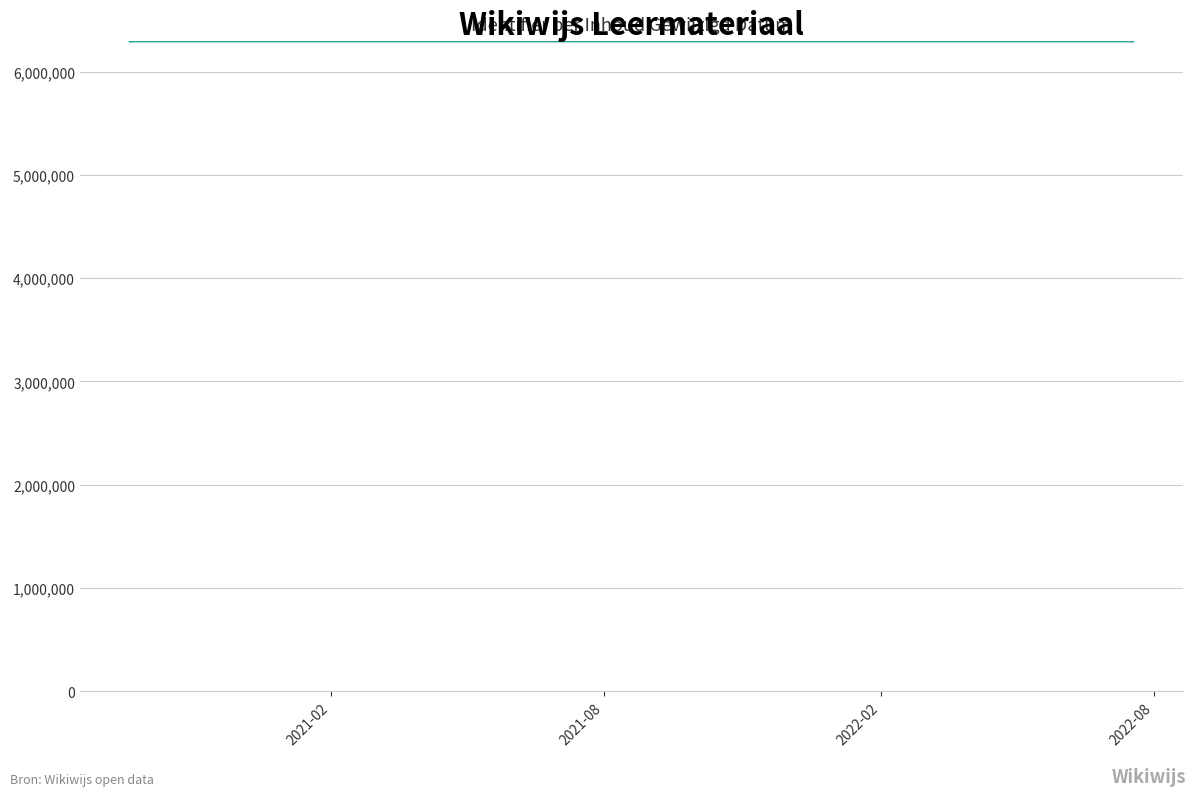

How many data points are less than 6296013?

3